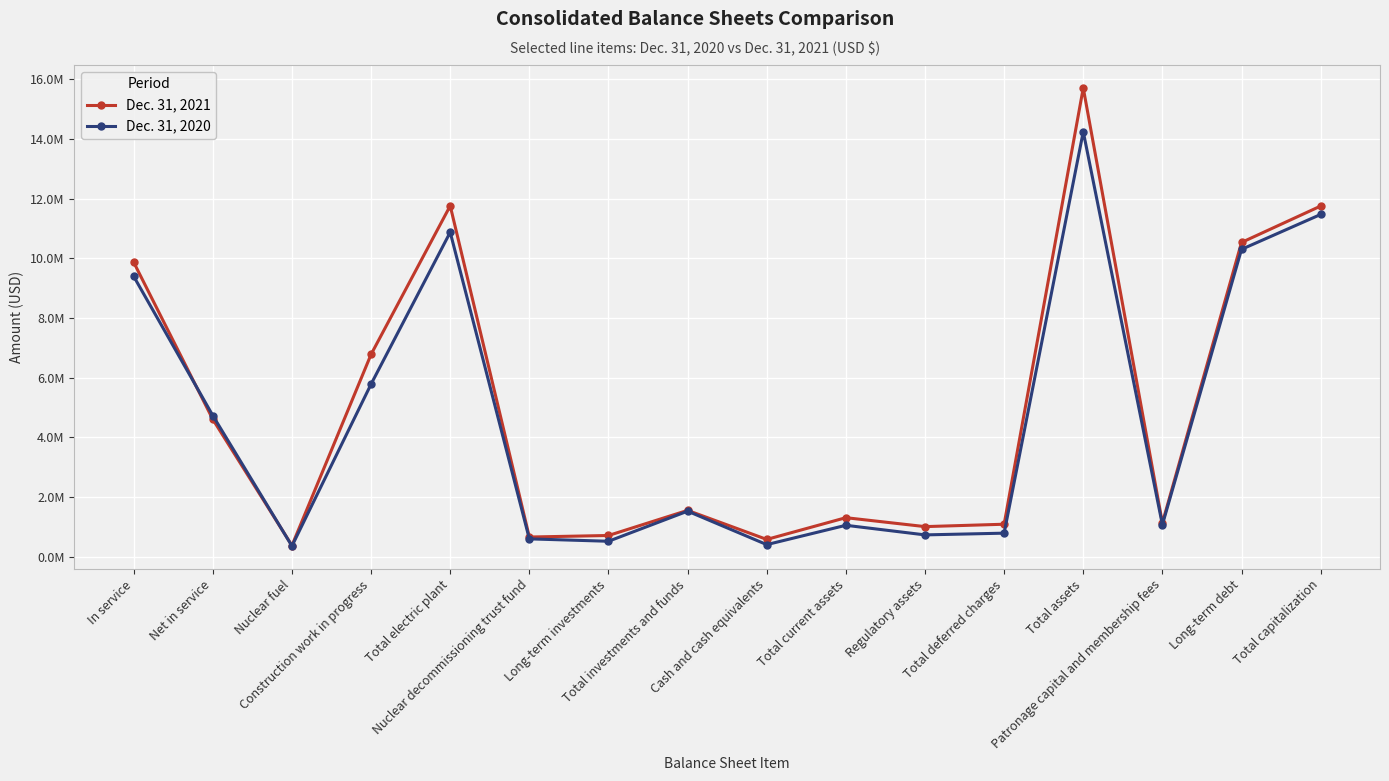

Rank the categories by Dec. 31, 2021 value from highest to lowest.

Total assets, Total electric plant, Total capitalization, Long-term debt, In service, Construction work in progress, Net in service, Total investments and funds, Total current assets, Patronage capital and membership fees, Total deferred charges, Regulatory assets, Long-term investments, Nuclear decommissioning trust fund, Cash and cash equivalents, Nuclear fuel